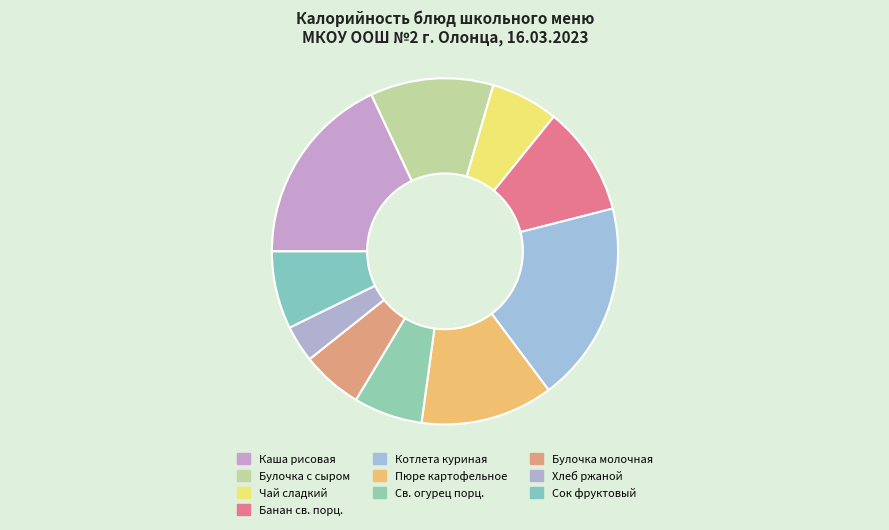

Which category has the biggest portion of the pie?

Котлета куриная